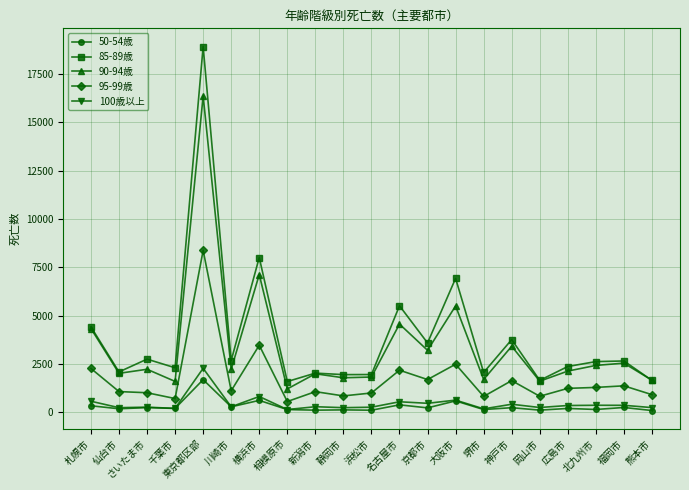

Is this an area chart (filled region under the line)?

No